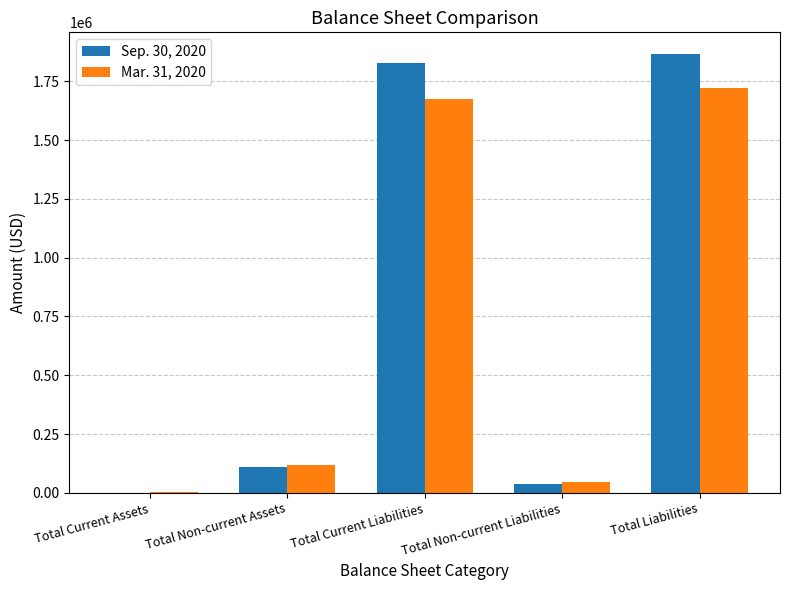

Which category has the highest value in the Mar. 31, 2020 series?

Total Liabilities